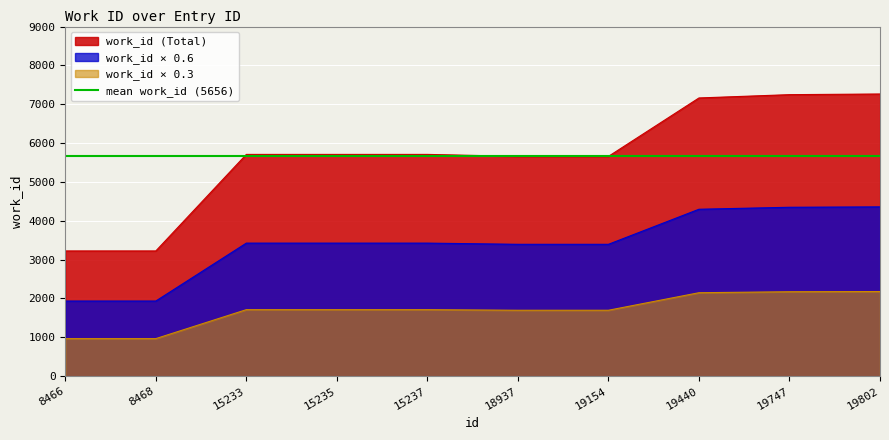

At which category does the chart reach its peak across all series?

19802